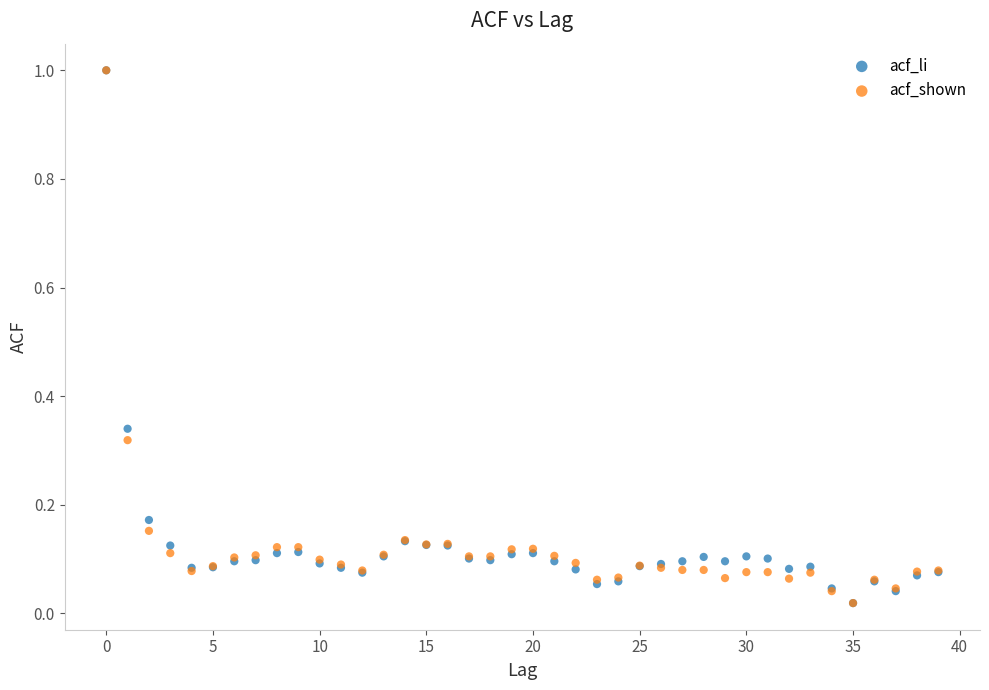

What are all the series names shown in the legend?

acf_li, acf_shown